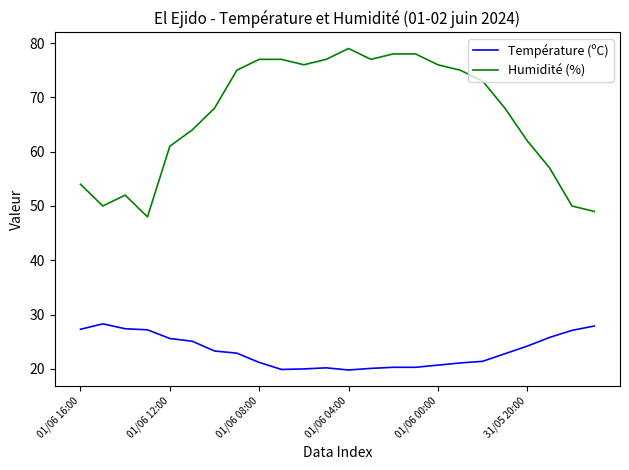

Rank the series by their average value, from lowest to highest.

Température (ºC), Humidité (%)